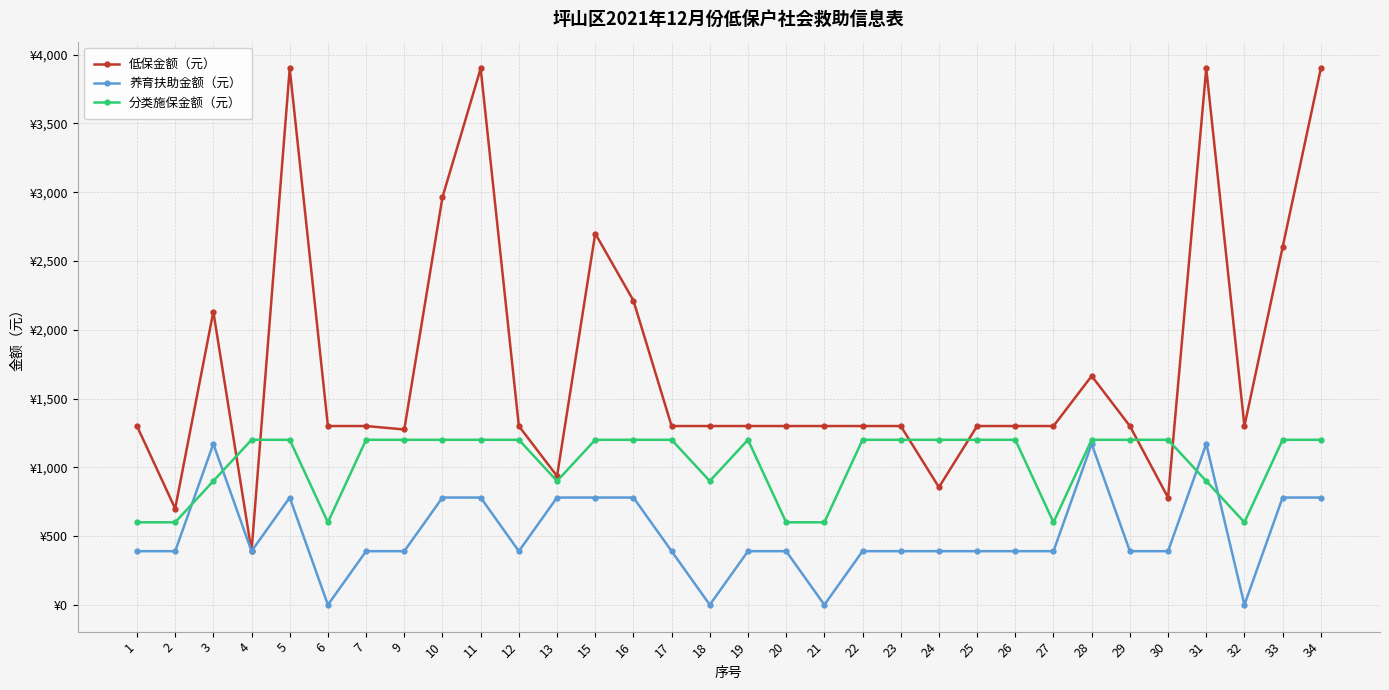

At which label does 分类施保金额（元） reach its minimum?

1